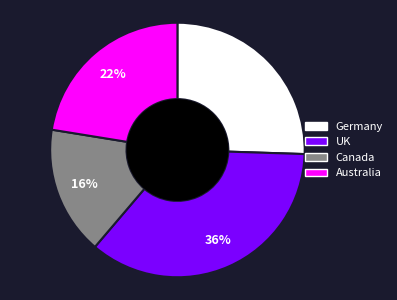

Does any single category account for the majority?

No